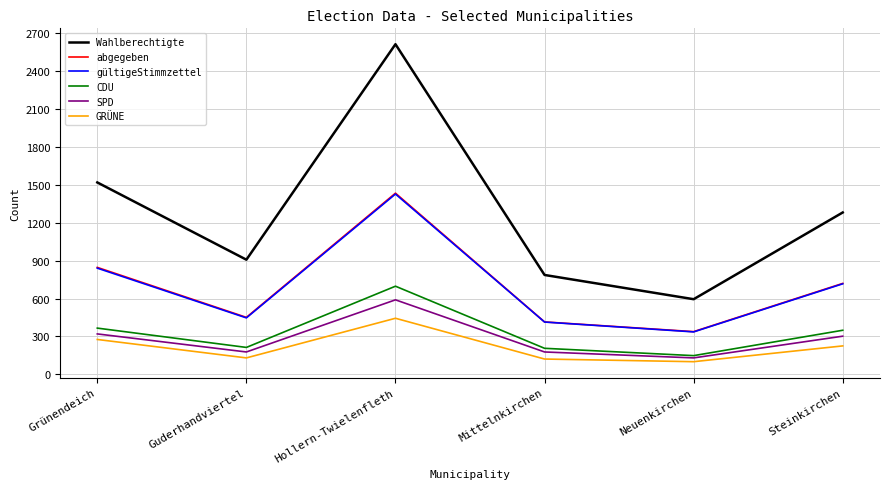

Is the value of CDU at Steinkirchen greater than the value of abgegeben at Hollern-Twielenfleth?

No